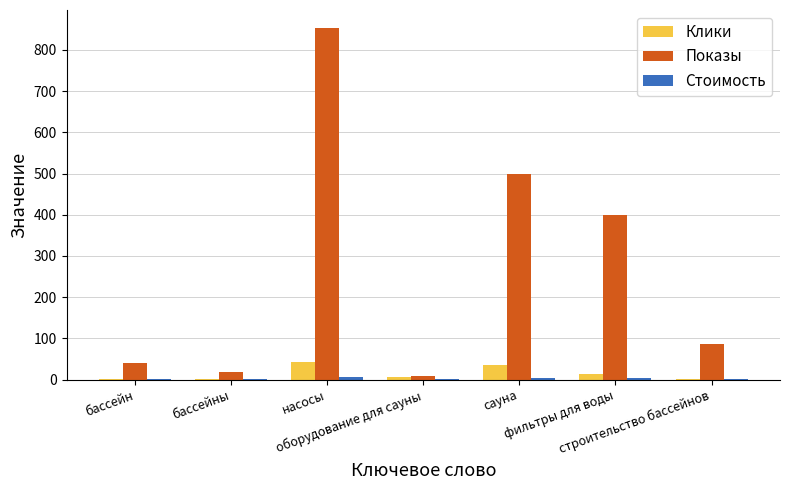

At which label is Показы closest to 431?

фильтры для воды